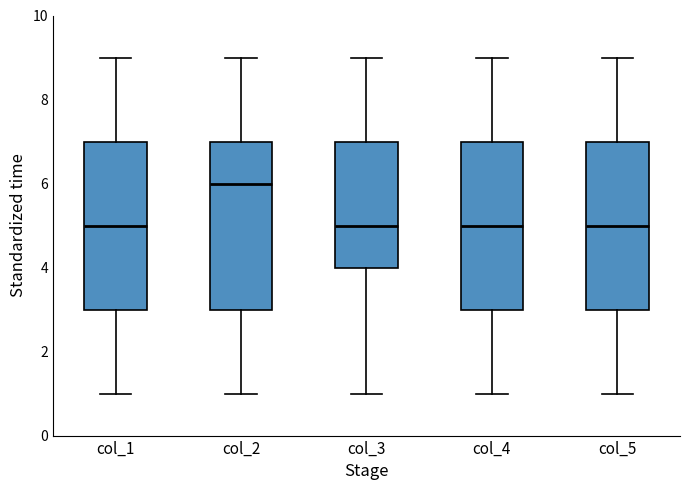

Where is the lower edge of the box for col_5 on the y-axis? The values are not printed on the chart, so give them approximately, as read against the axis.

3